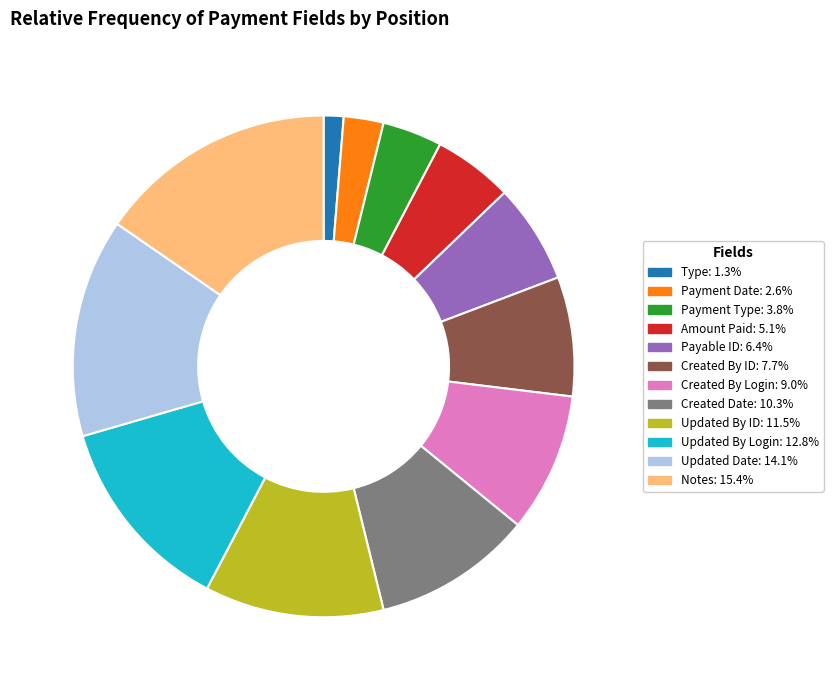

How many segments does this pie chart have?

12